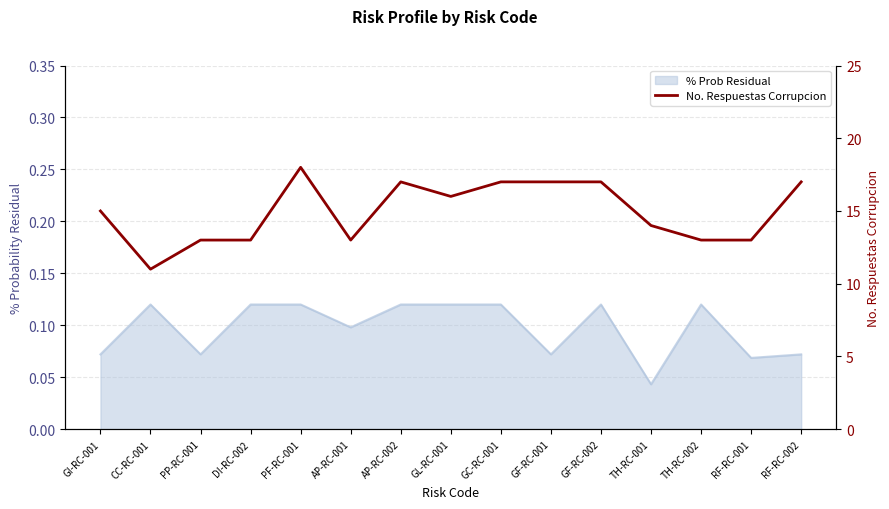

How many values are below 15?

7